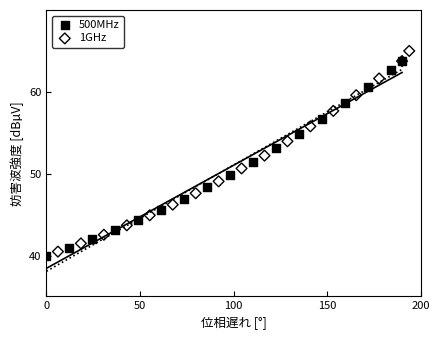

Which series has the widest spread of Y values?

1GHz